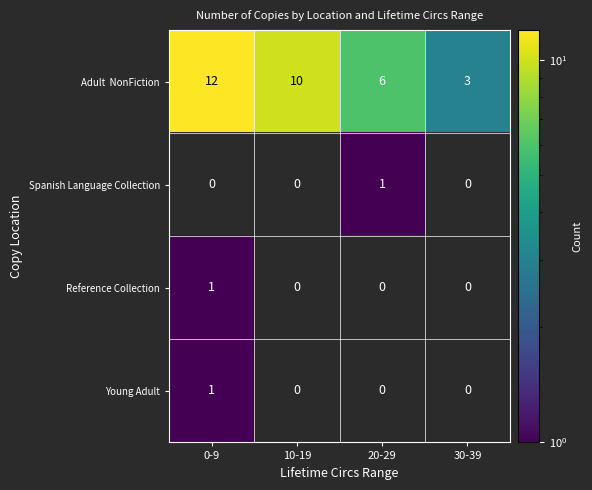

What is the spread (max minus min) of values at 10-19?

10